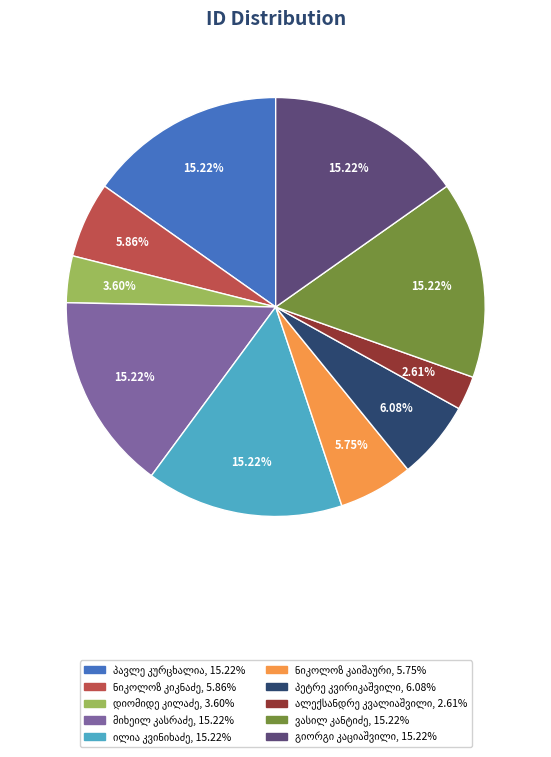

To the nearest percent, what is the difference between the largest and smallest slice percentages?

13%